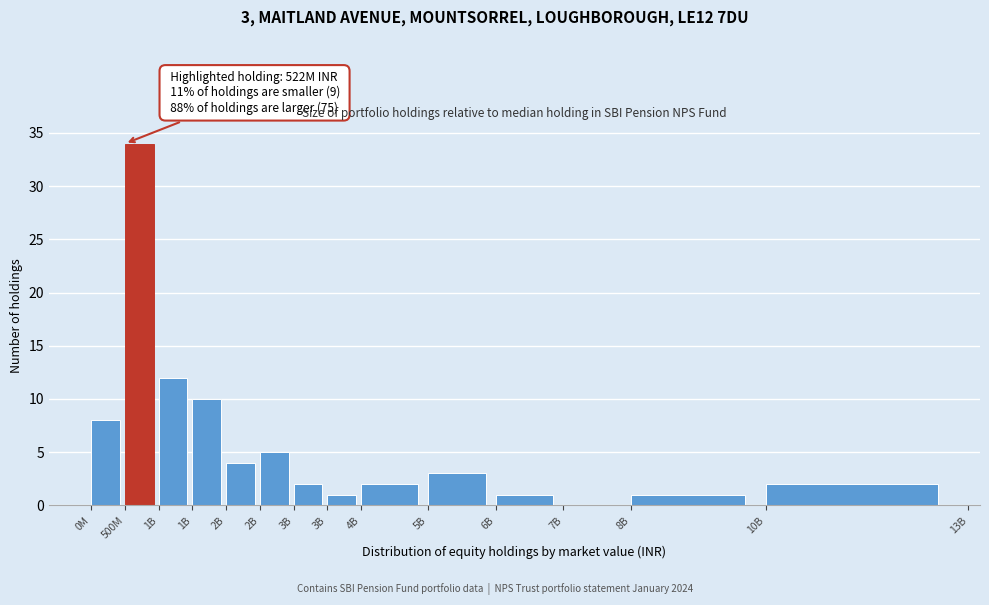

How many values are above zero?

13